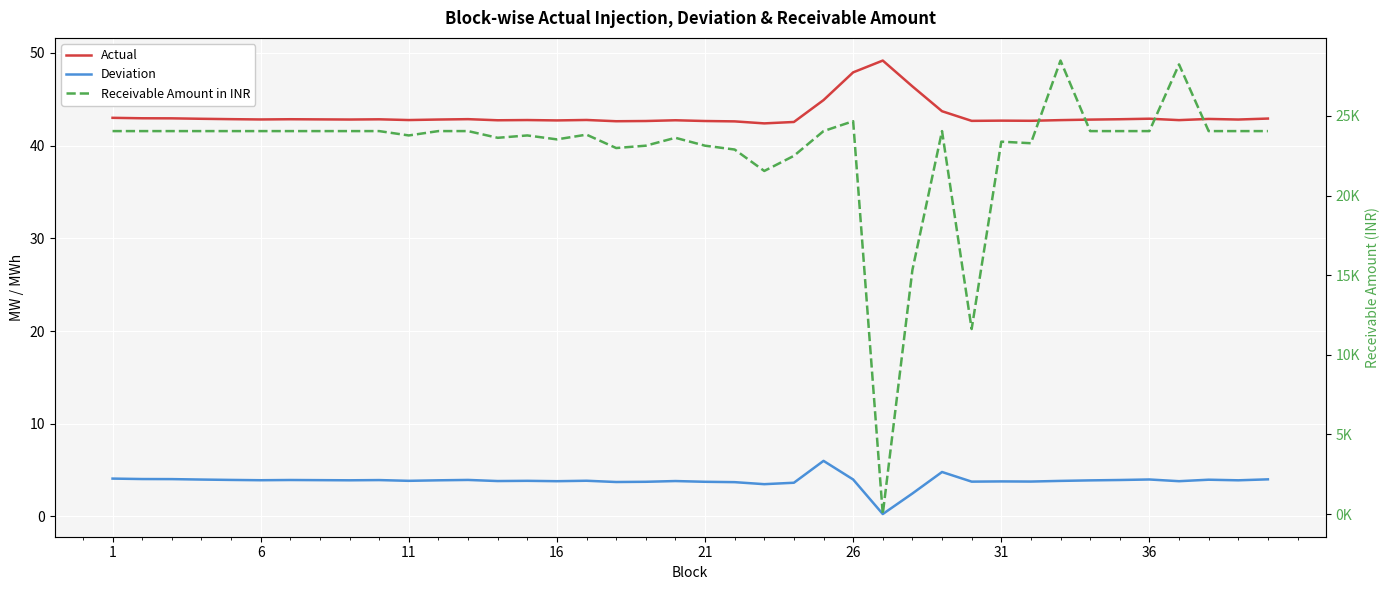

Does the chart display data point markers on the line(s)?

No